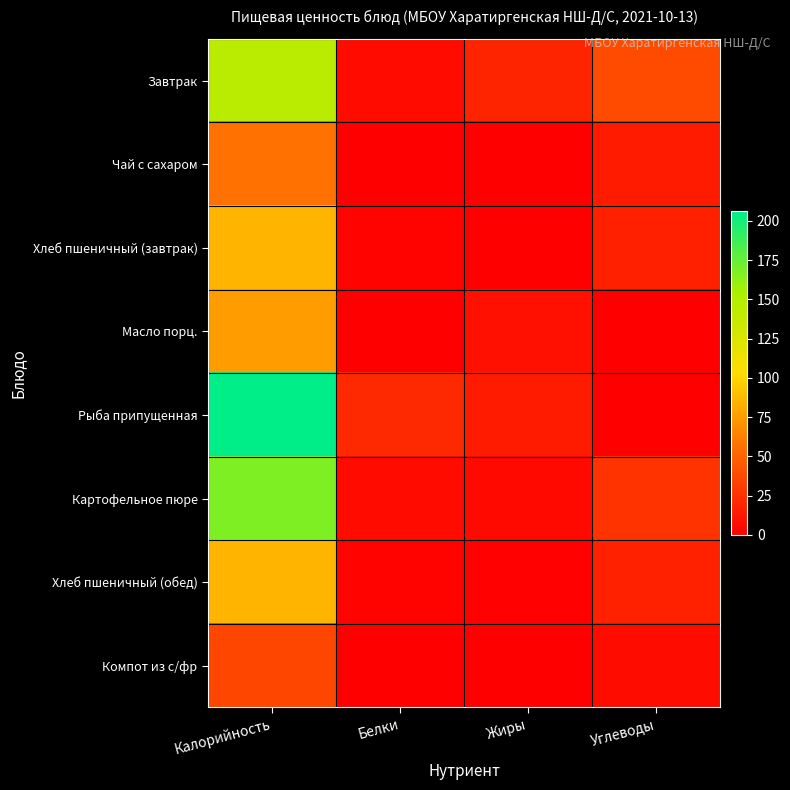

At which category does the chart reach its minimum across all series?

Жиры